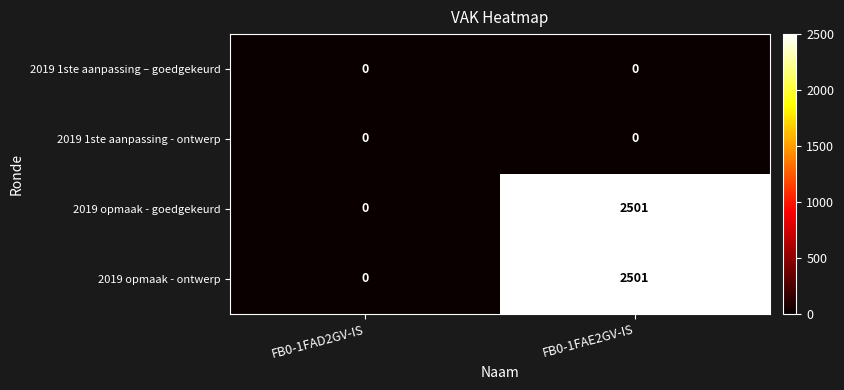

At which category does the chart reach its peak across all series?

FB0-1FAE2GV-IS